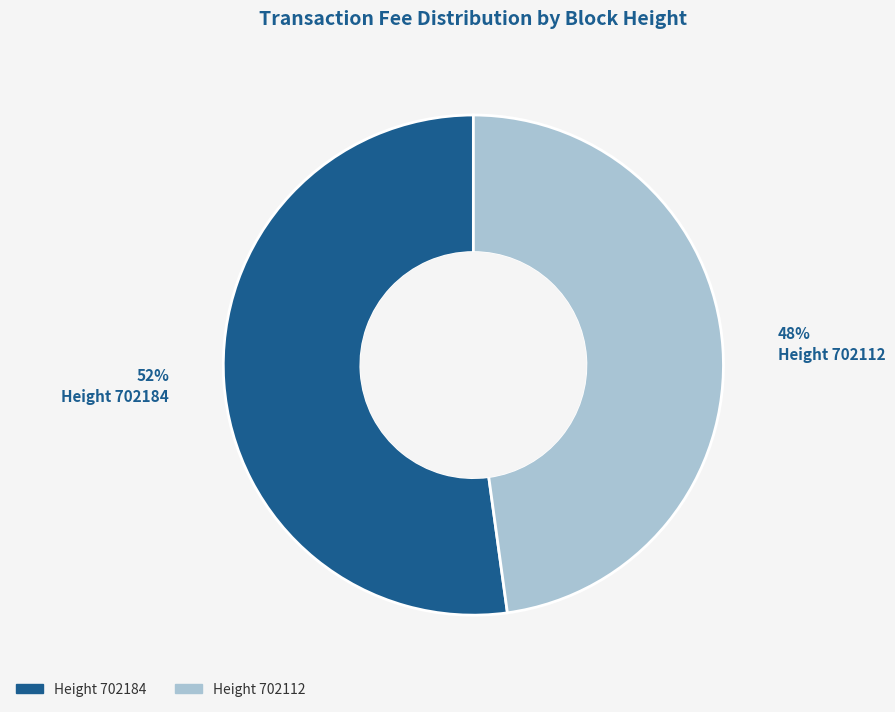

Combined, do Height 702112 and Height 702184 account for over 50%?

Yes